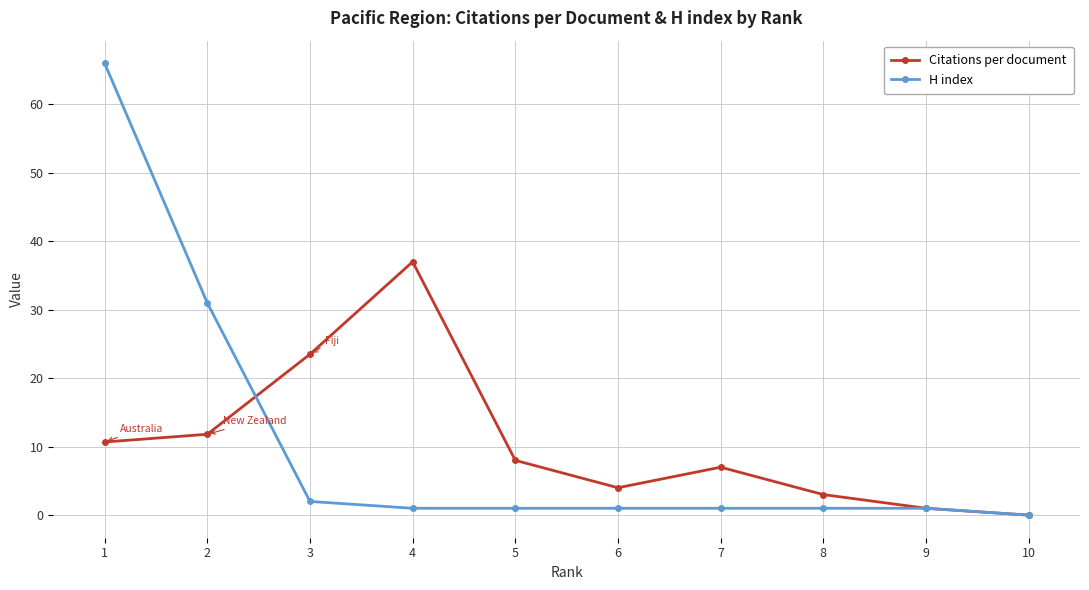

What is the value of the Citations per document point at the 4th from the left?

37.0